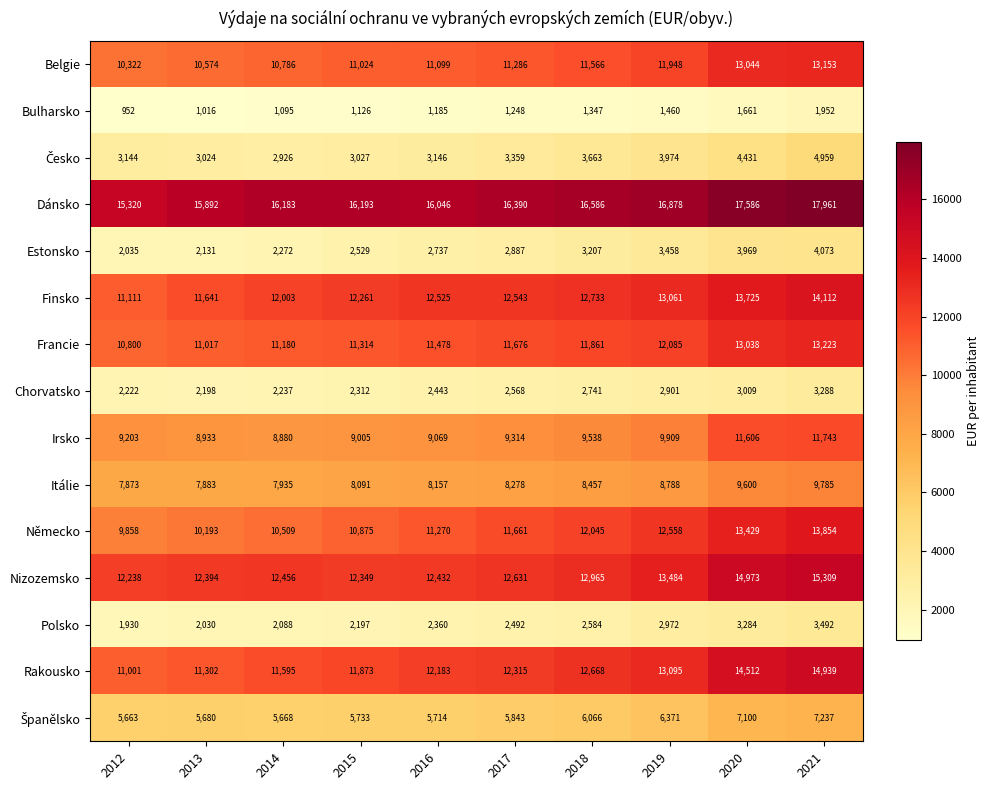

Rank the categories by Polsko value from lowest to highest.

2012, 2013, 2014, 2015, 2016, 2017, 2018, 2019, 2020, 2021